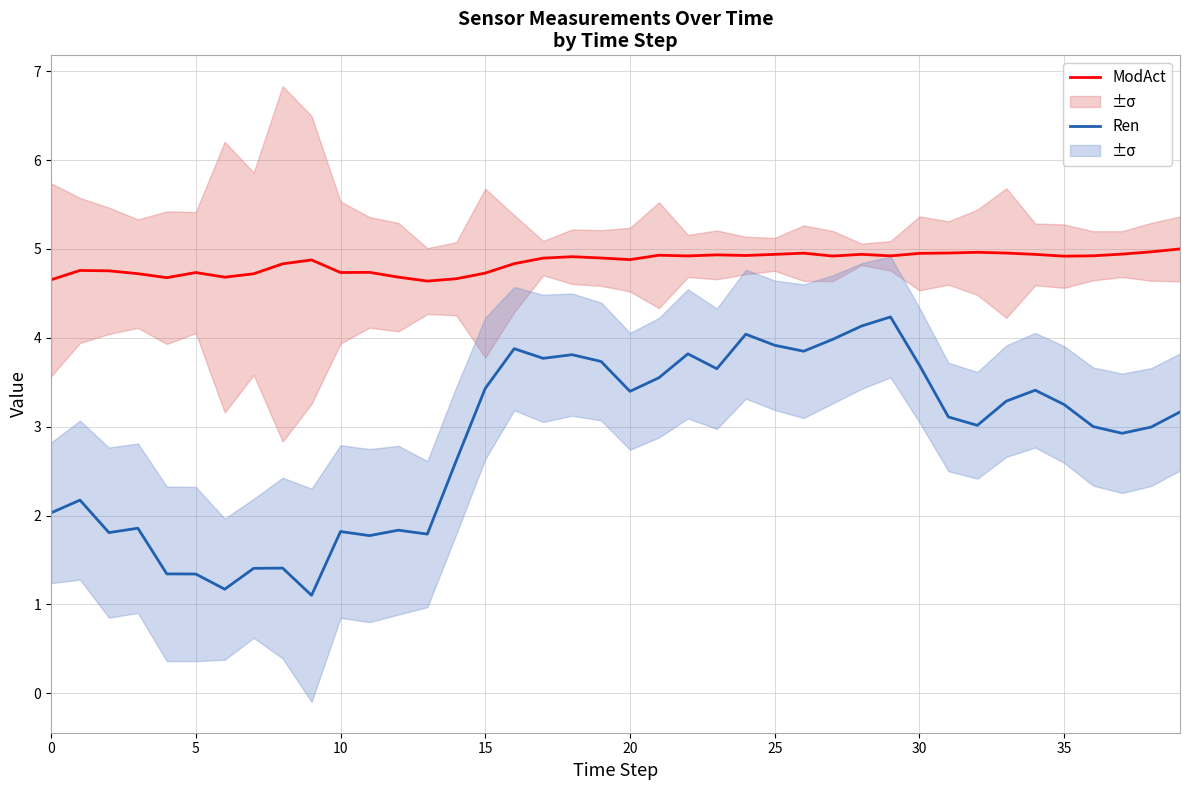

Where is ModAct nearest to the value 4?

13